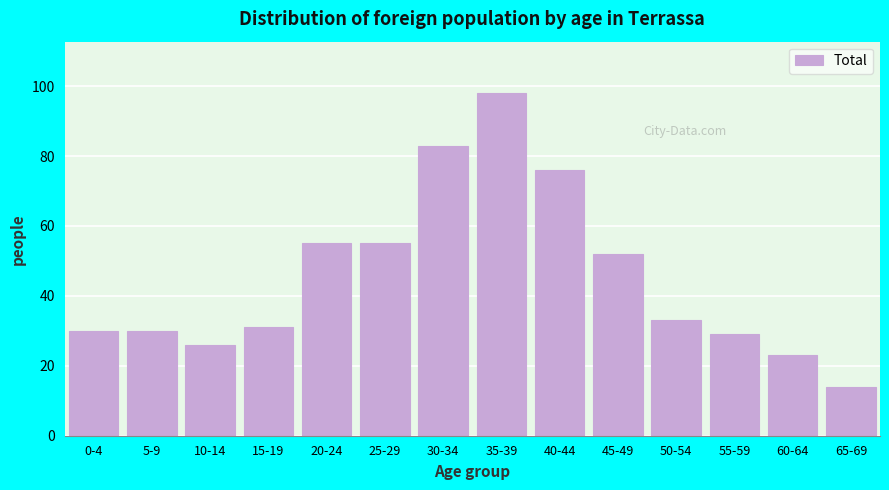

Reading left to right, what are all the values shown in this chart?

30	30	26	31	55	55	83	98	76	52	33	29	23	14